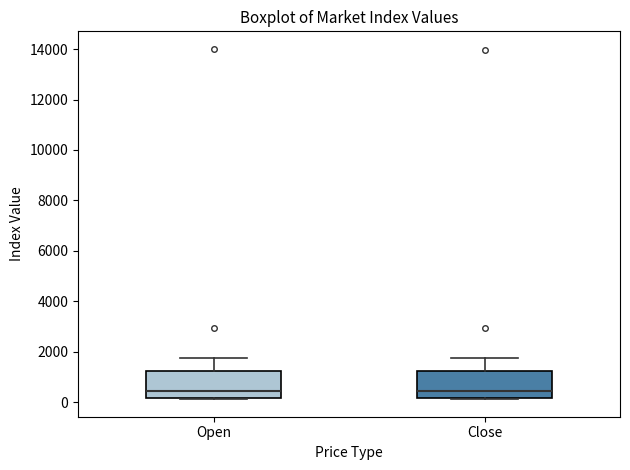

Reading left to right, transcribe this box plot: for each box, give where its median line is, the range the box spans, and where its two whiskers end, as read against the y-axis. The values are not printed on the chart, so give them approximately, as read against the axis.

Open: median 400, box 200 to 1200, whiskers 200 to 1800
Close: median 400, box 200 to 1200, whiskers 200 to 1800